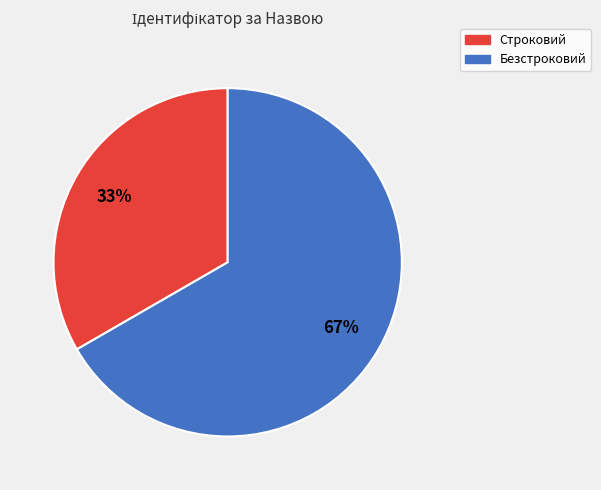

Which has a higher value, Безстроковий or Строковий?

Безстроковий